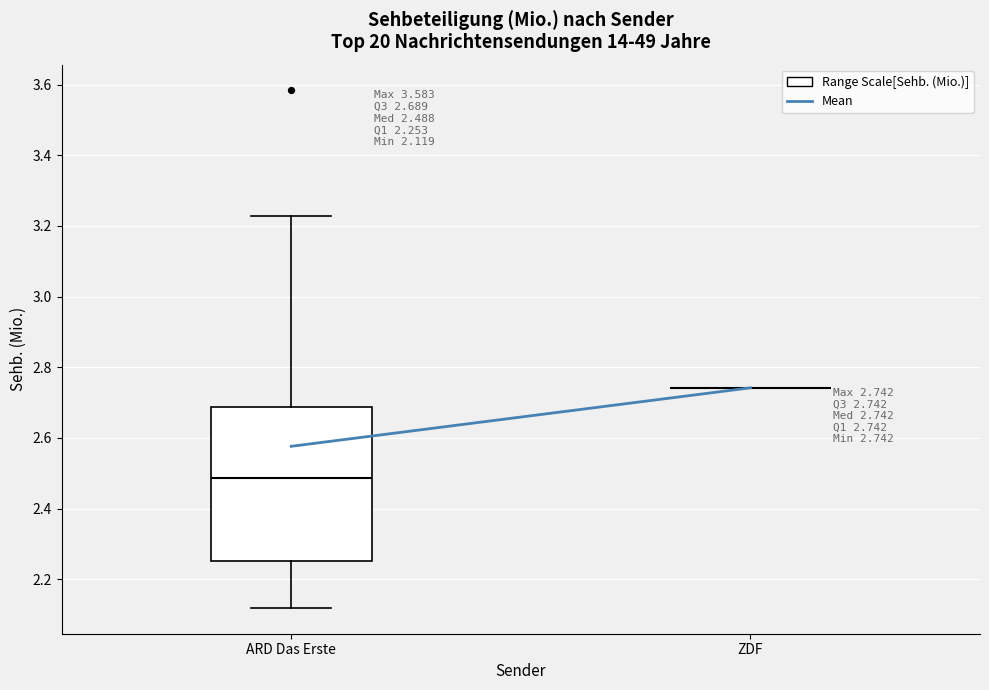

Which box is the tallest, from its lower edge to its upper edge?

ARD Das Erste